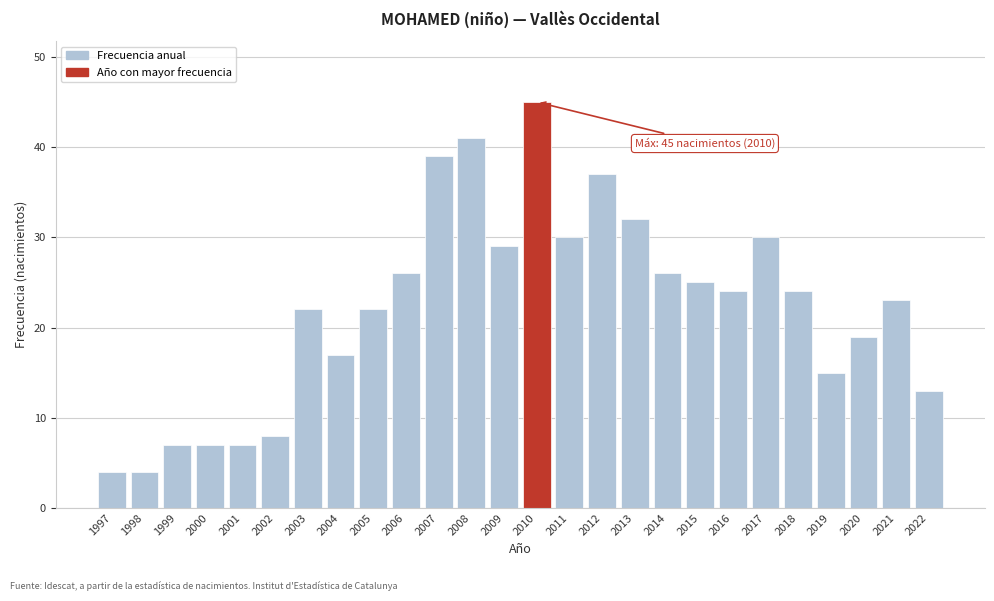

Reading left to right, transcribe all the data shown in this chart.

1997=4	1998=4	1999=7	2000=7	2001=7	2002=8	2003=22	2004=17	2005=22	2006=26	2007=39	2008=41	2009=29	2010=45	2011=30	2012=37	2013=32	2014=26	2015=25	2016=24	2017=30	2018=24	2019=15	2020=19	2021=23	2022=13